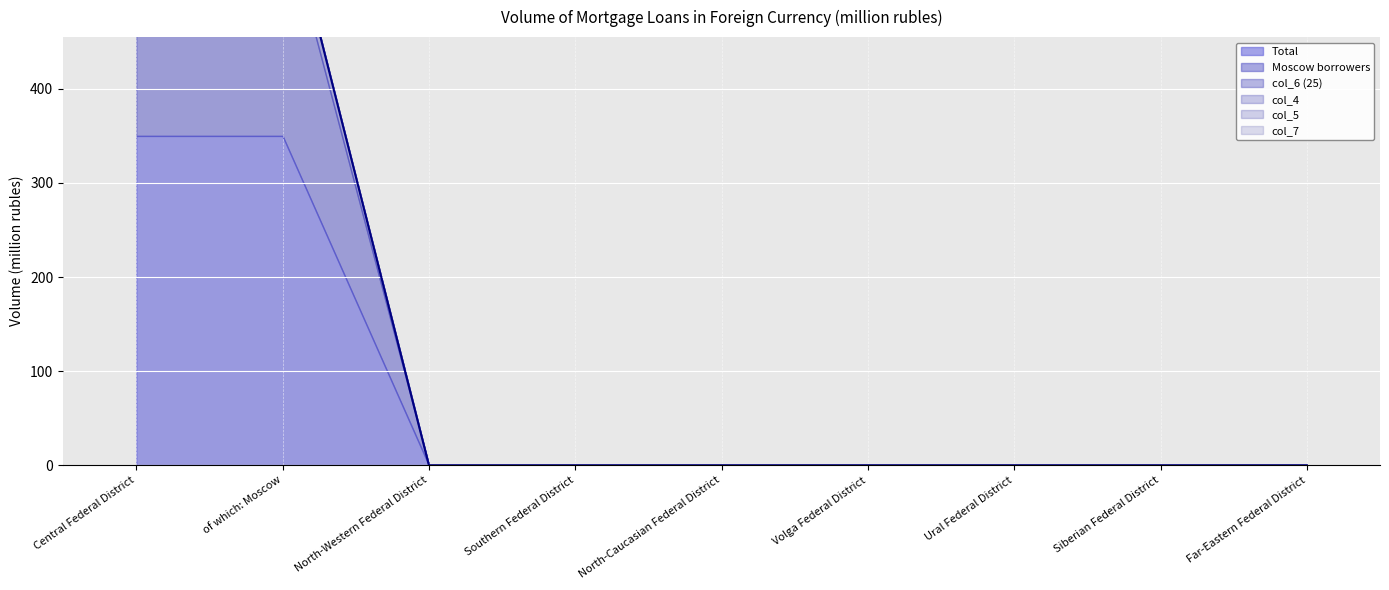

Which label corresponds to the smallest value in the chart?

North-Western Federal District